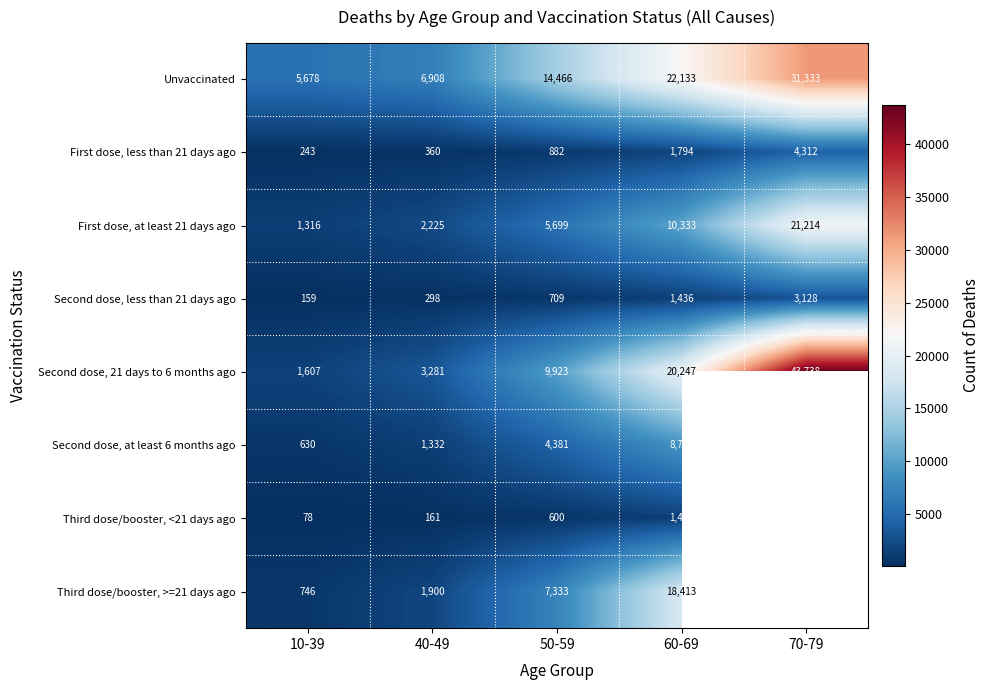

Between 10-39 and 60-69, which is larger?

60-69